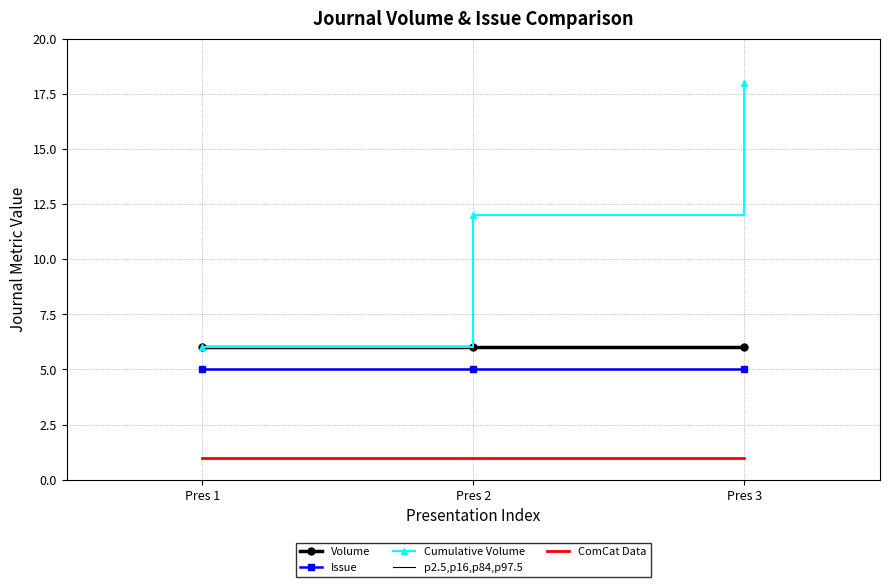

What is the difference between the Cumulative Volume values at Pres 1 and Pres 2?

6